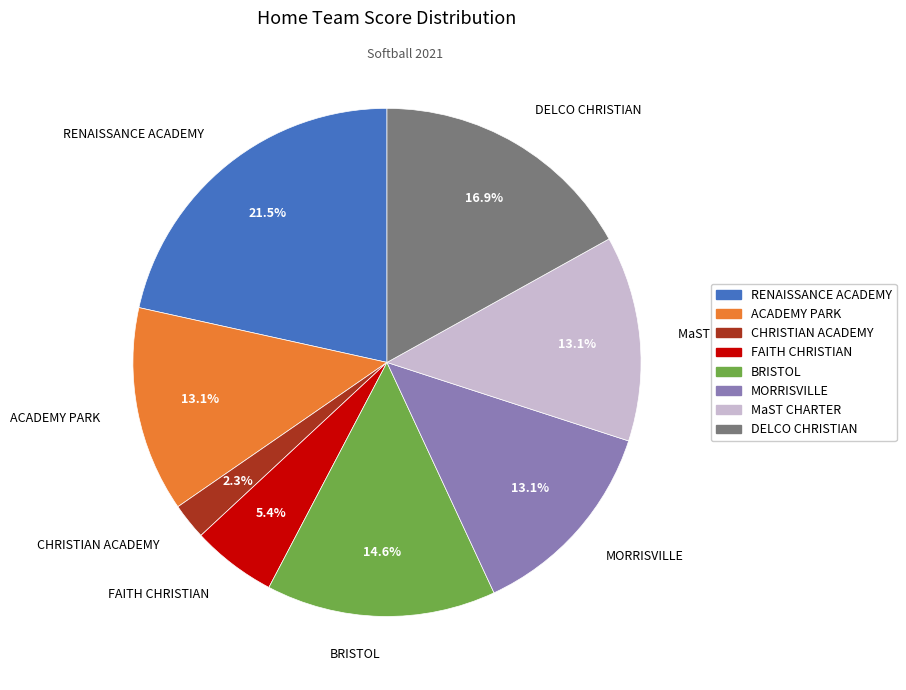

To the nearest percent, what is the average slice percentage?

12%